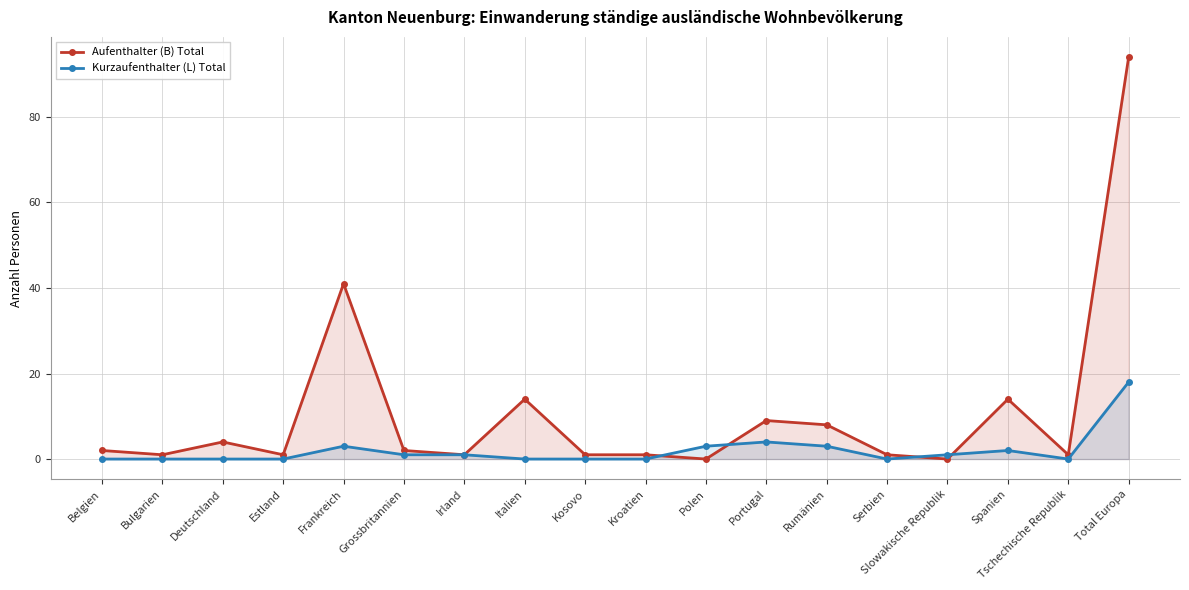

Where does the Kurzaufenthalter (L) Total series first go above 1?

Frankreich